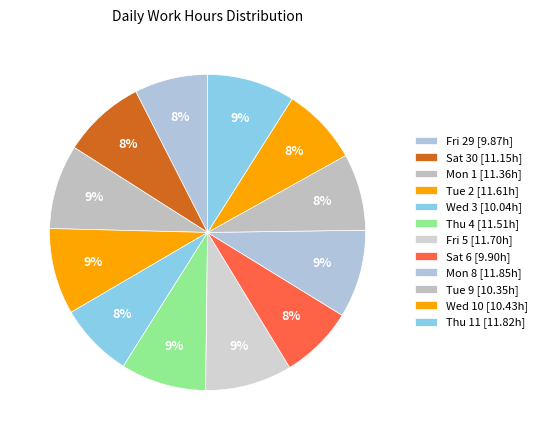

Does Thu 11 account for over 50% of the chart?

No